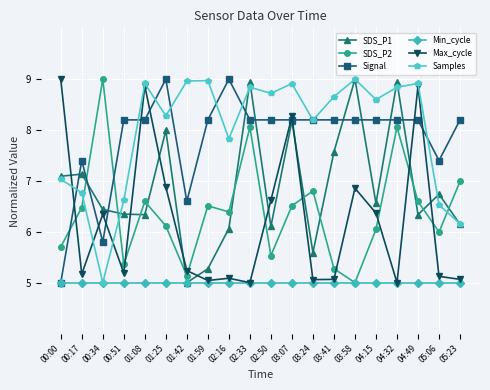

How many intersections are there between SDS_P2 and Samples?

3